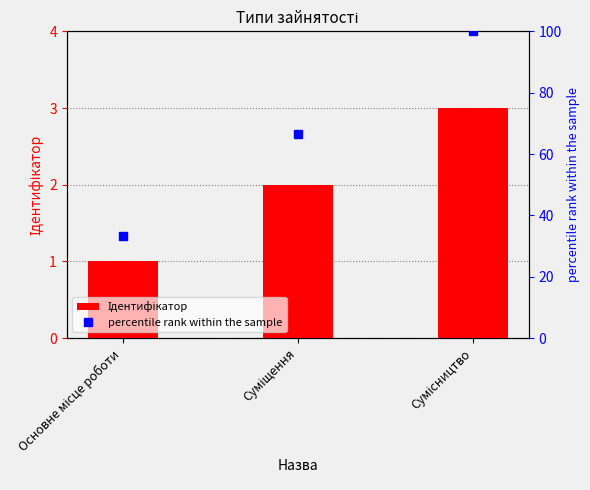

Between Сумісництво and Суміщення, which is larger?

Сумісництво